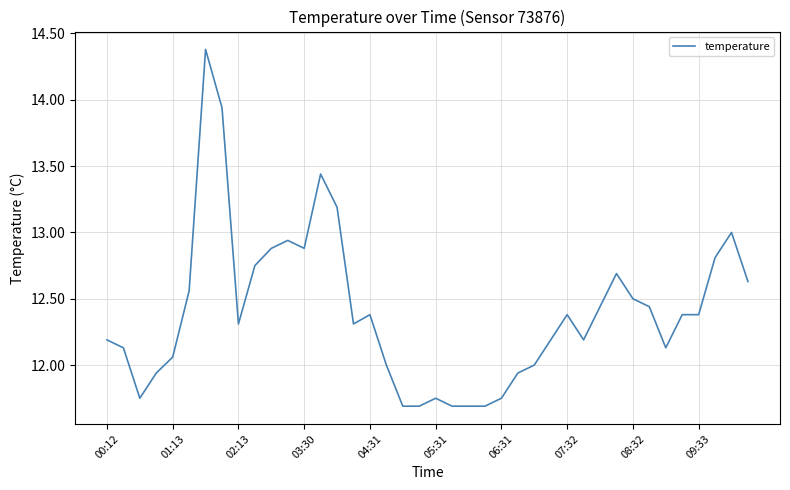

What is the greatest value displayed?

14.4